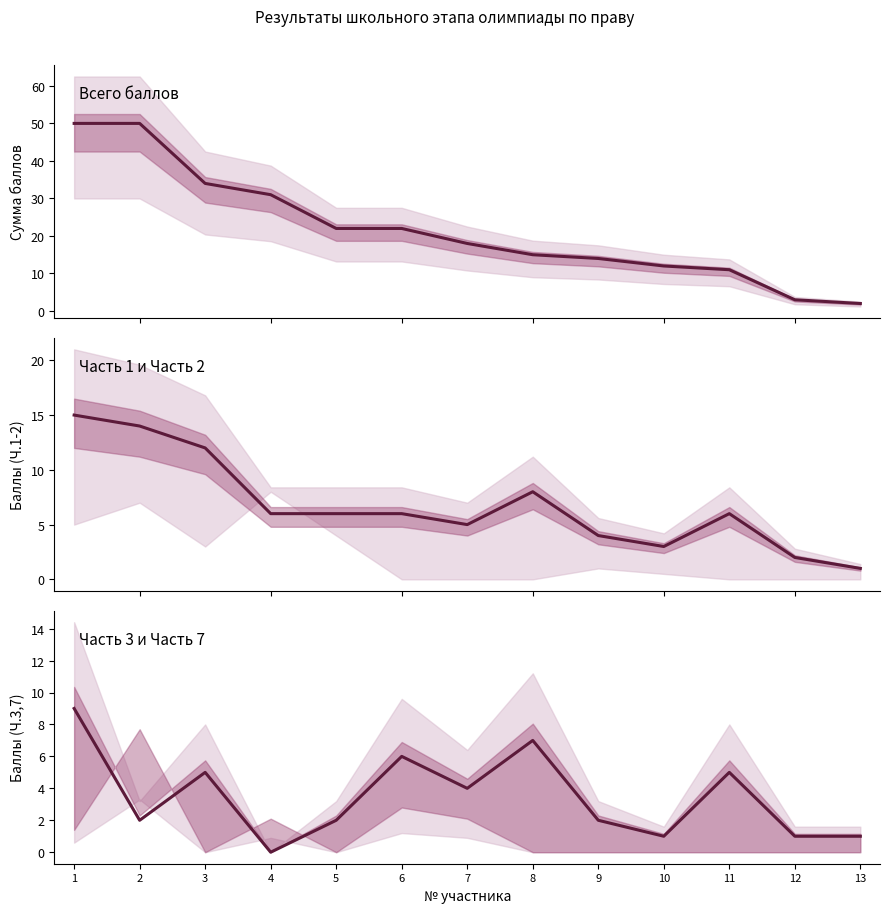

True or false: Всего баллов and Часть 1 и Часть 2 cross at least once.

False